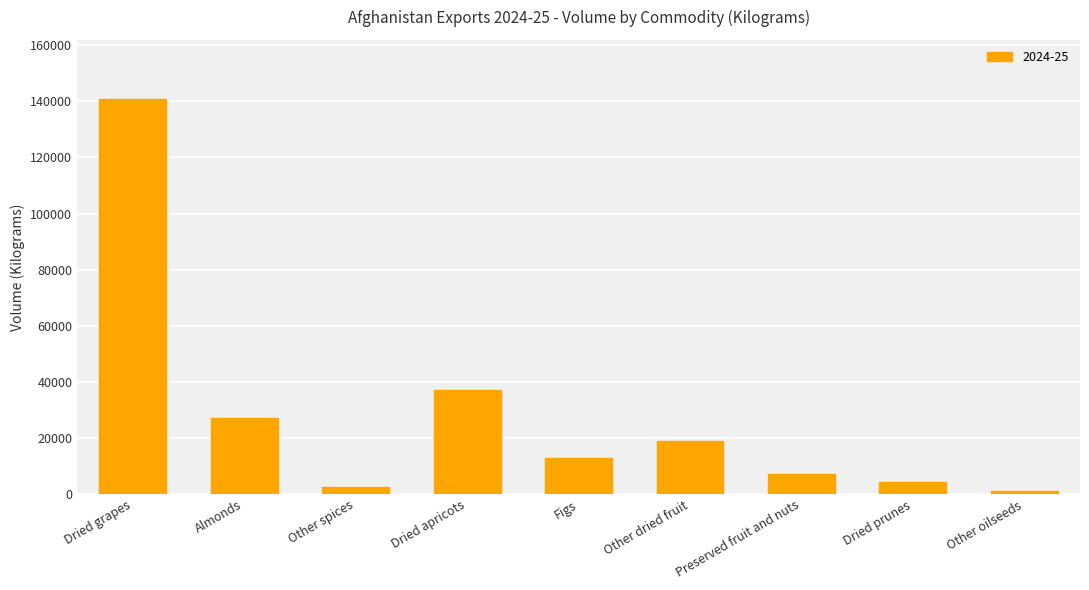

What is the greatest value displayed?

140794.0